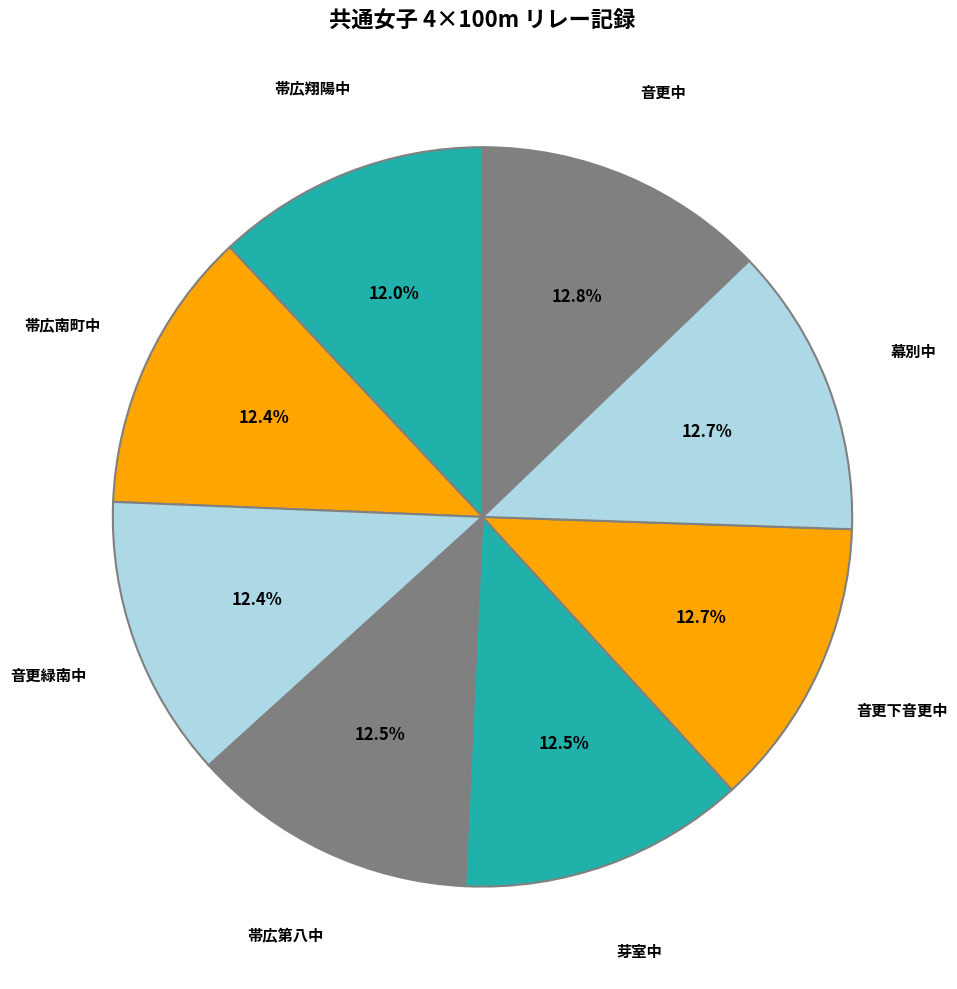

How many segments does this pie chart have?

8